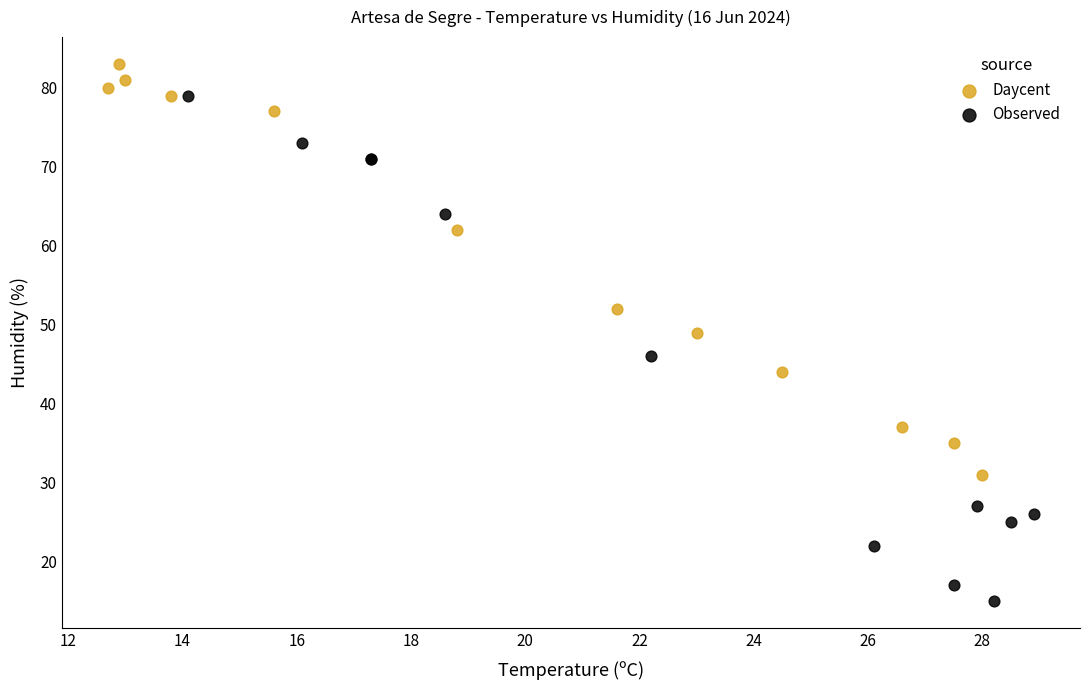

Which series reaches the maximum Y coordinate?

Daycent